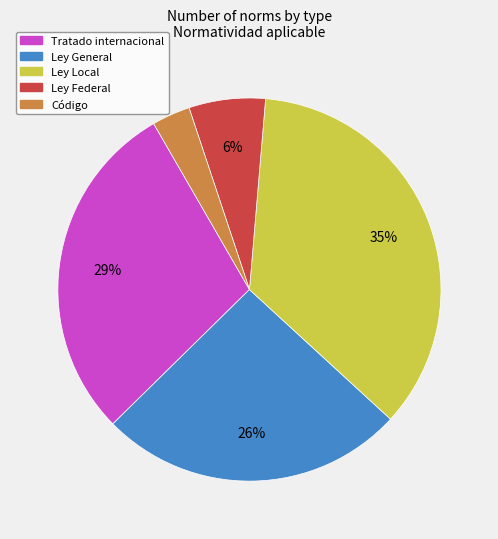

Do Ley Local and Ley General together represent more than half of the pie?

Yes